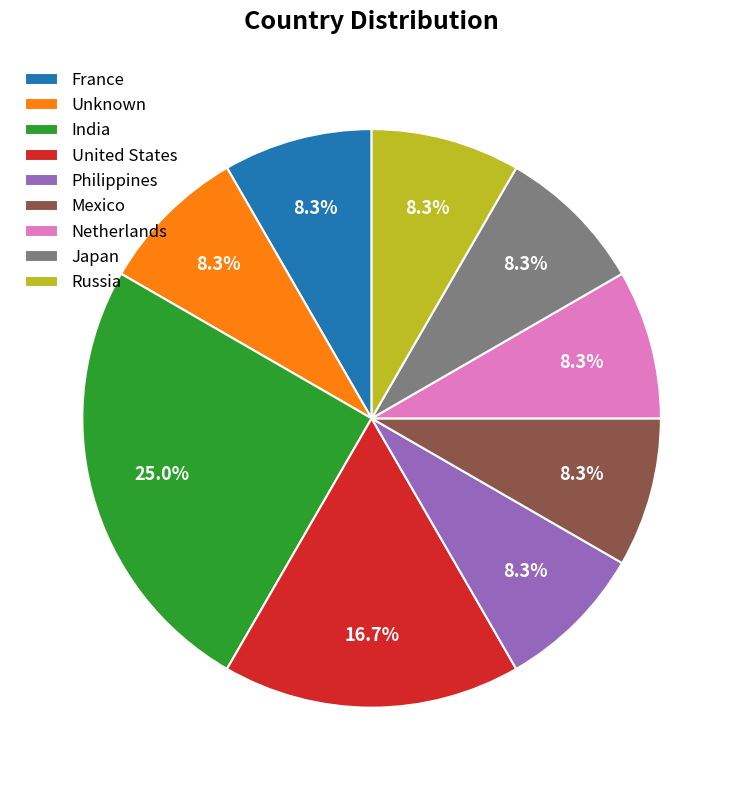

How many segments does this pie chart have?

9